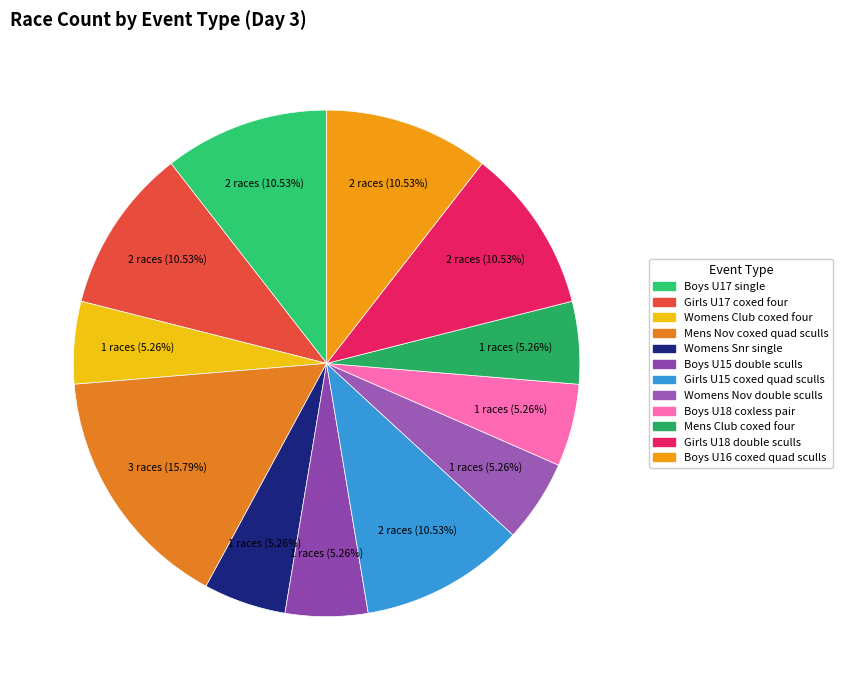

How many segments does this pie chart have?

12